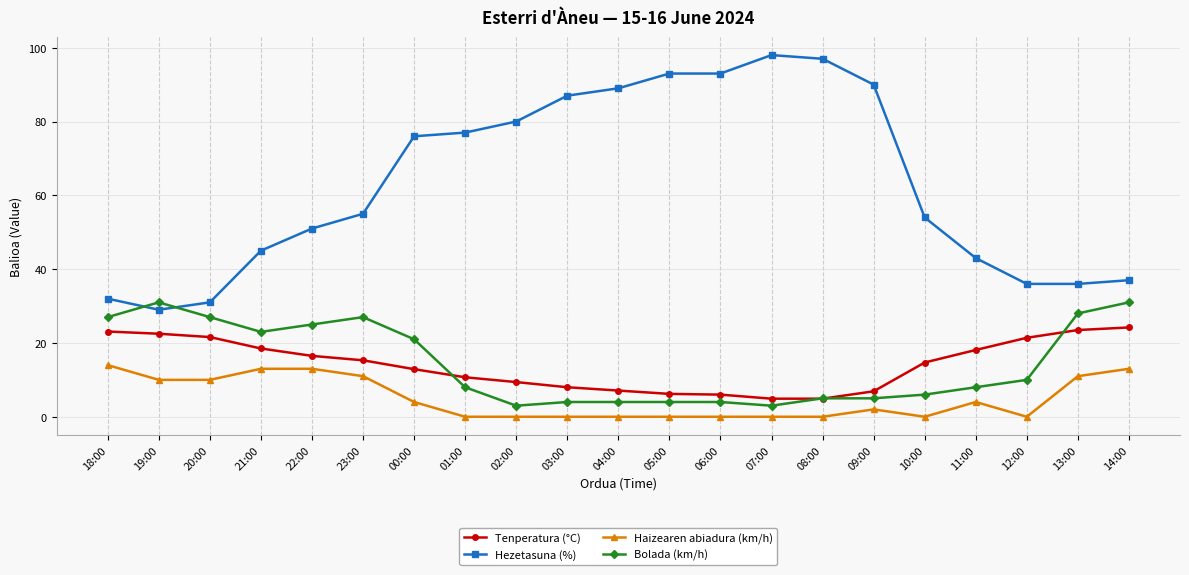

The value of Hezetasuna (%) at 13:00 is 36.0. True or false?

True